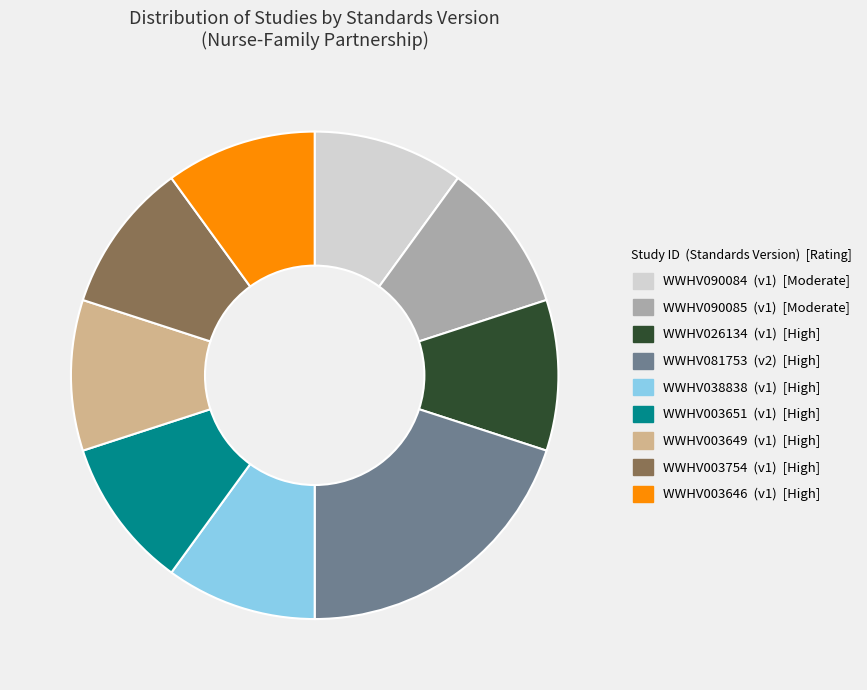

Is there any slice that represents more than half of the pie?

No